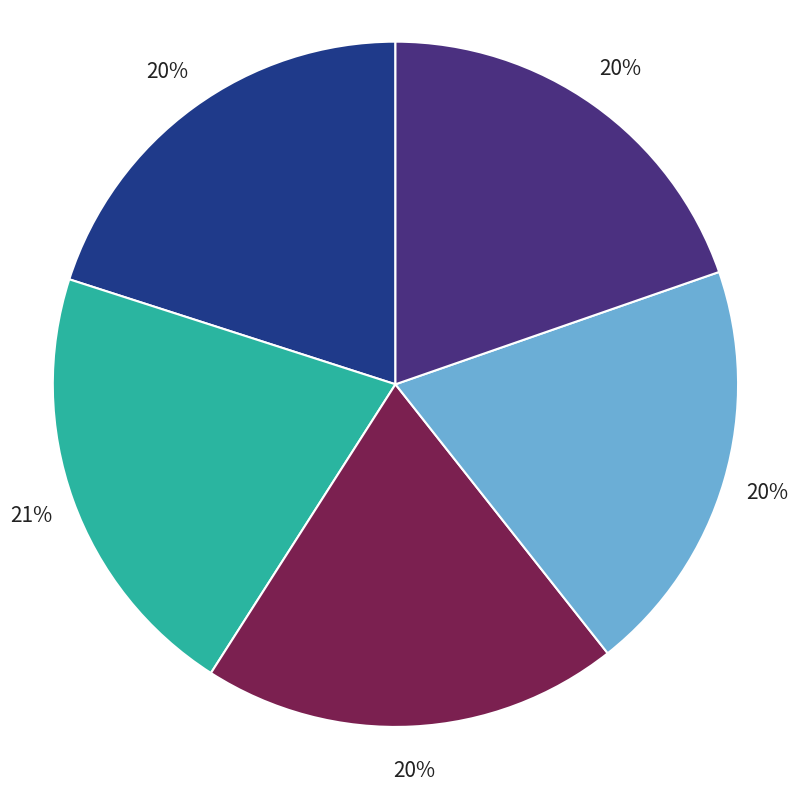

Count the number of slices in the pie.

5